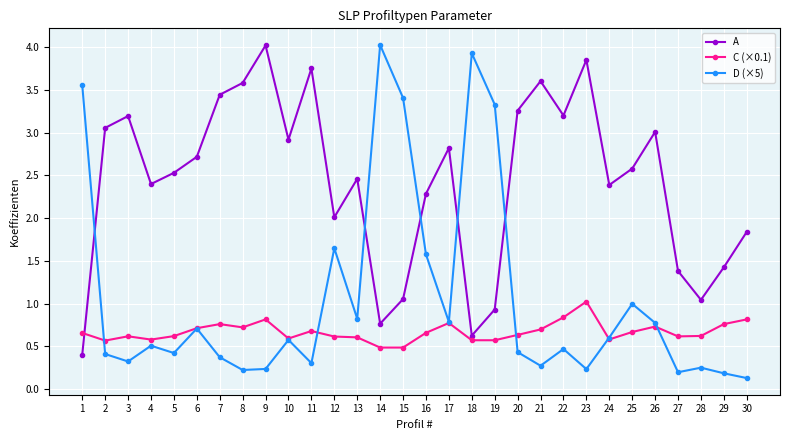

The A series shows 3.0 at 26. True or false?

True